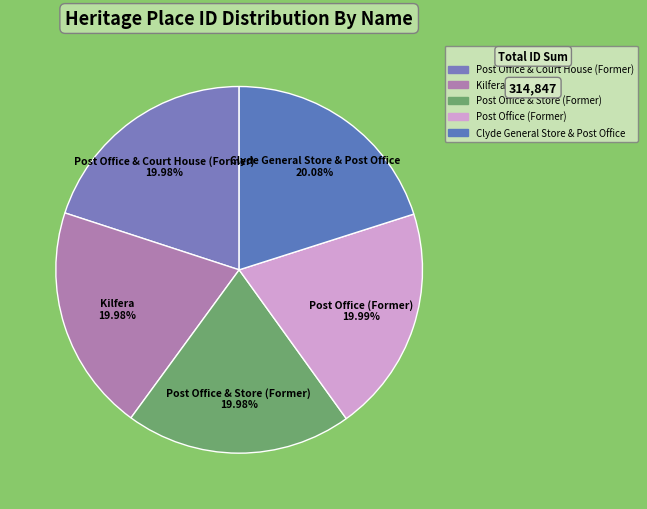

How many segments does this pie chart have?

5